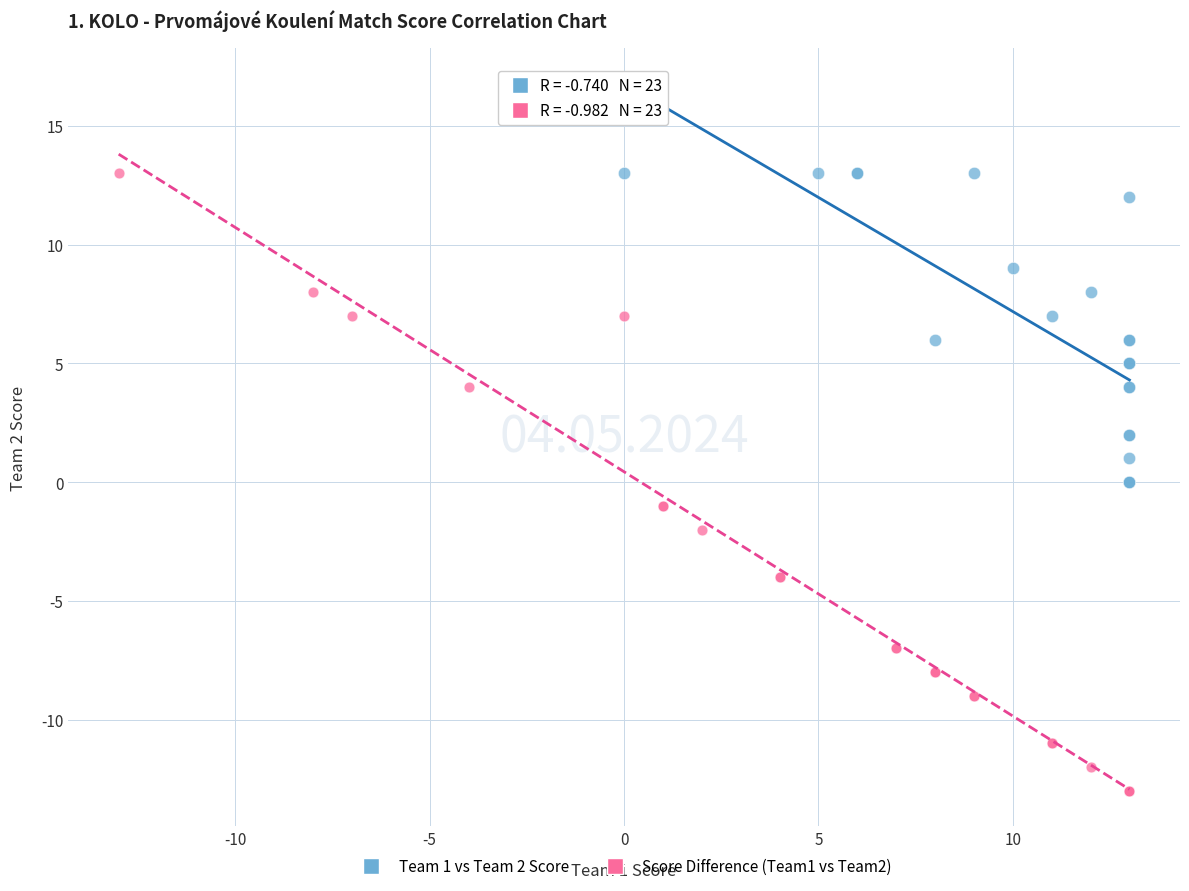

Which series contains the lowest Y value?

Score Difference (Team1 vs Team2)